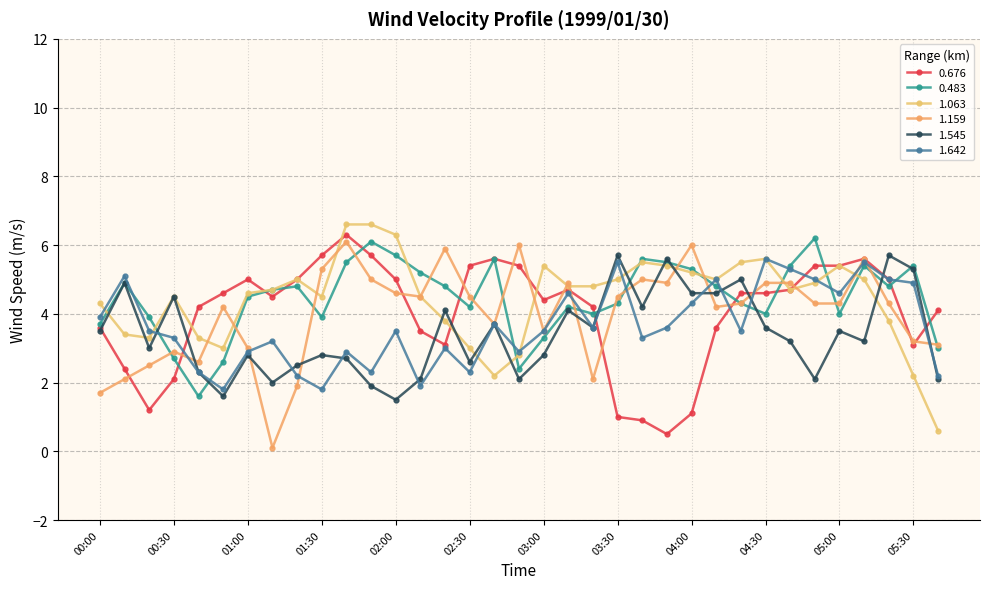

Where is 0.483 nearest to the value 3?

05:40